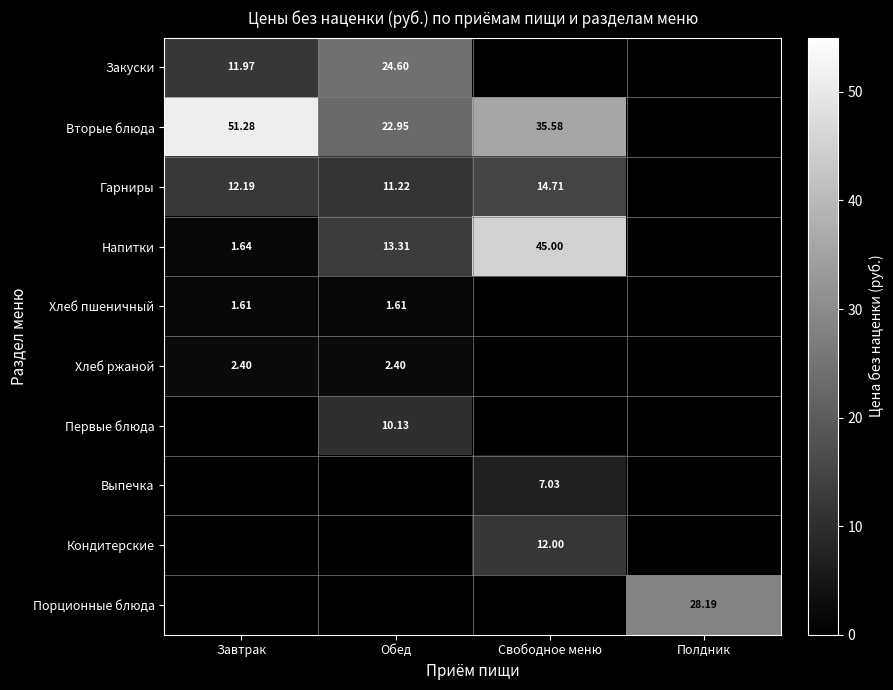

Read the Хлеб ржаной value at Завтрак.

2.4